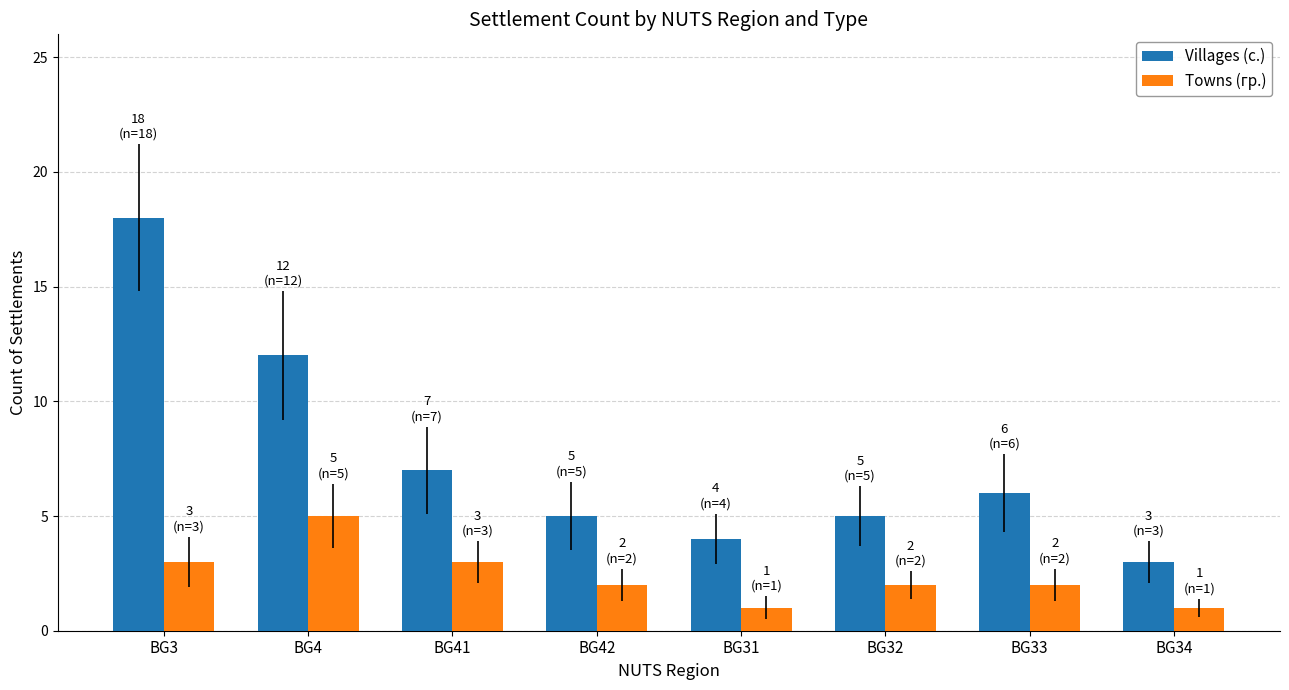

What is the label of the 6th bar from the right?

BG41